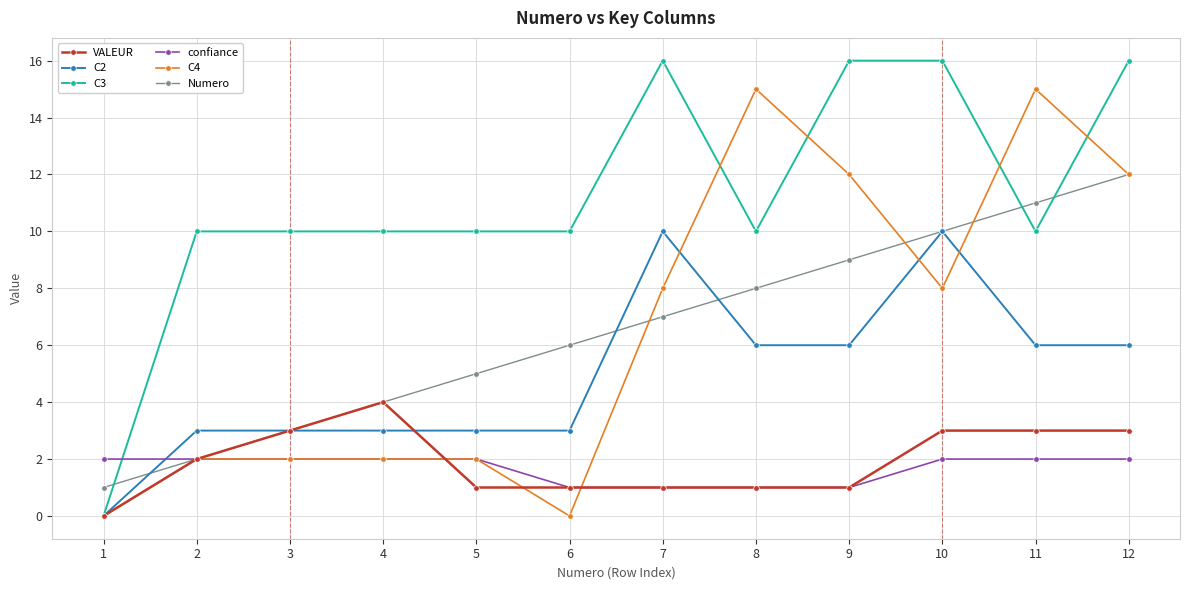

Reading left to right, what are all the values shown in this chart?

VALEUR: 0	2	3	4	1	1	1	1	1	3	3	3
C2: 0	3	3	3	3	3	10	6	6	10	6	6
C3: 0	10	10	10	10	10	16	10	16	16	10	16
confiance: 2	2	2	2	2	1	1	1	1	2	2	2
C4: 0	2	2	2	2	0	8	15	12	8	15	12
Numero: 1	2	3	4	5	6	7	8	9	10	11	12